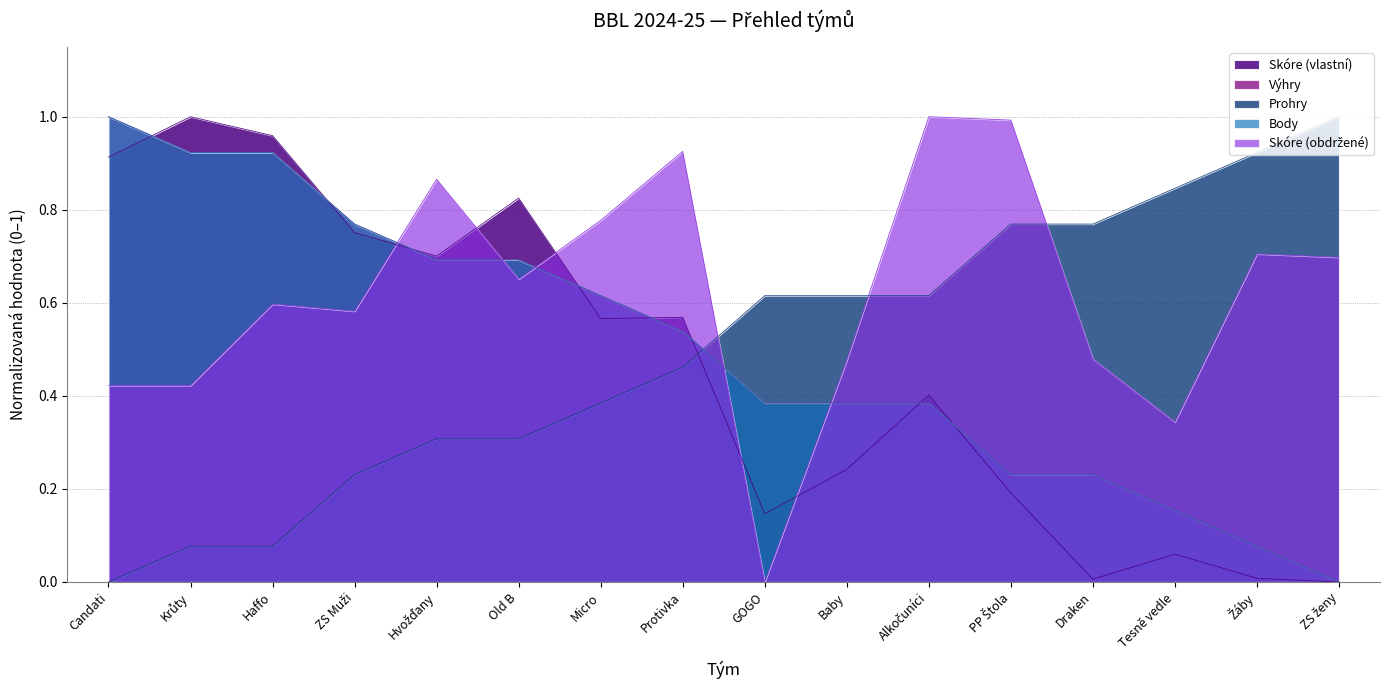

What is the value of the Skóre (obdržené) point at the 2nd from the left?

0.4